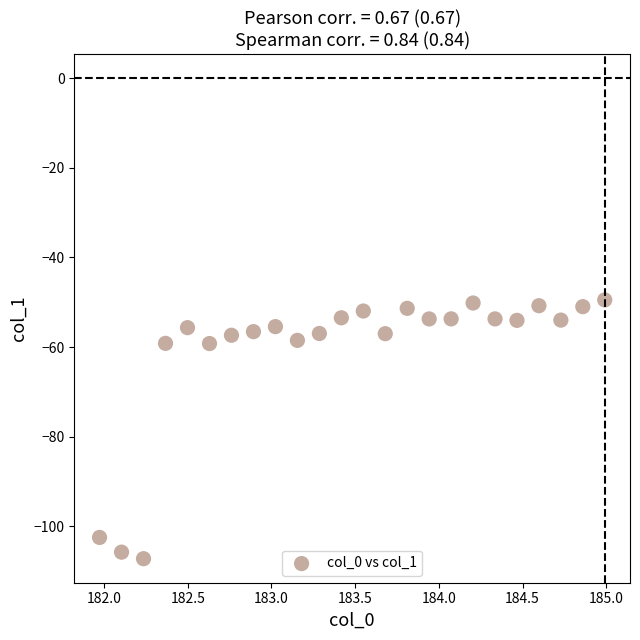

What is the range of Y values (max minus min)?

57.7